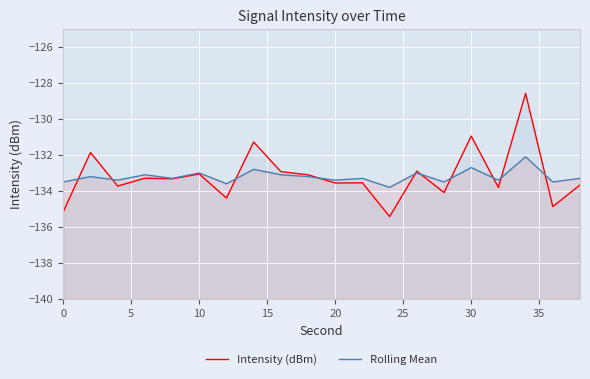

At how many categories does at least one series exceed -133?

6